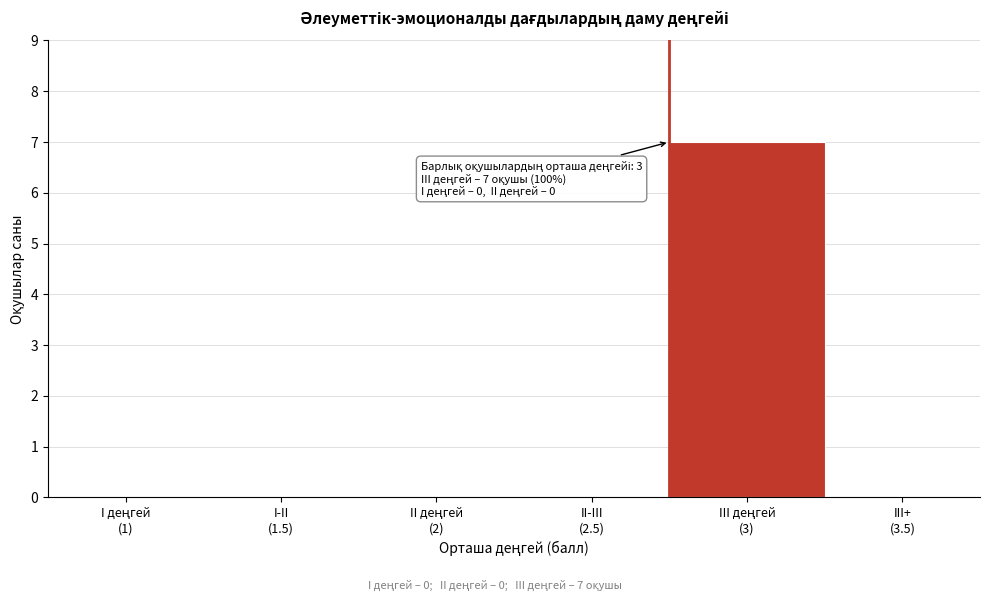

What is the maximum value shown in the chart?

7